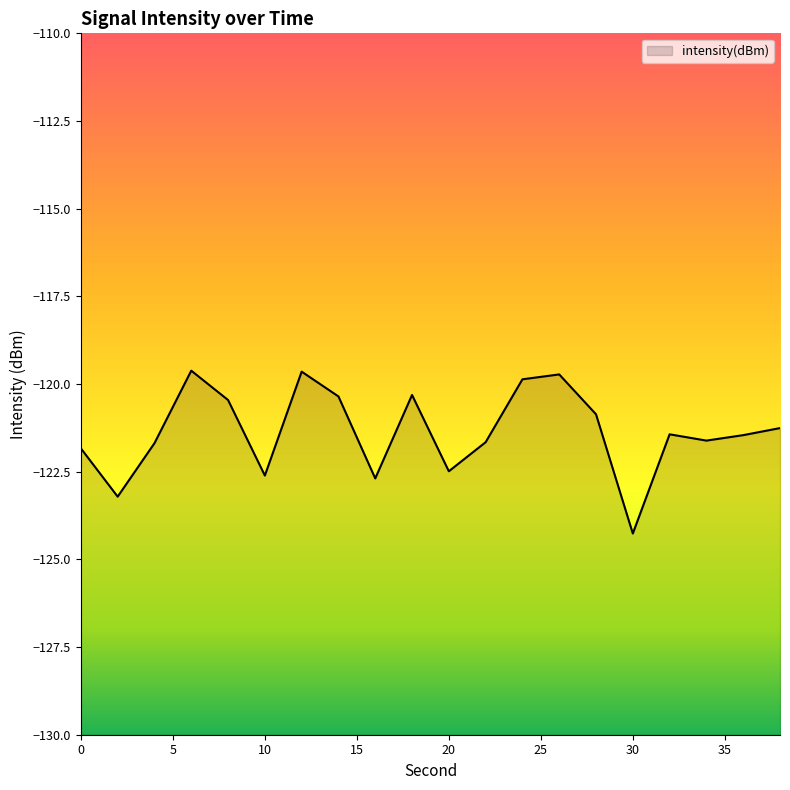

The value at 14 is -120.4. True or false?

True